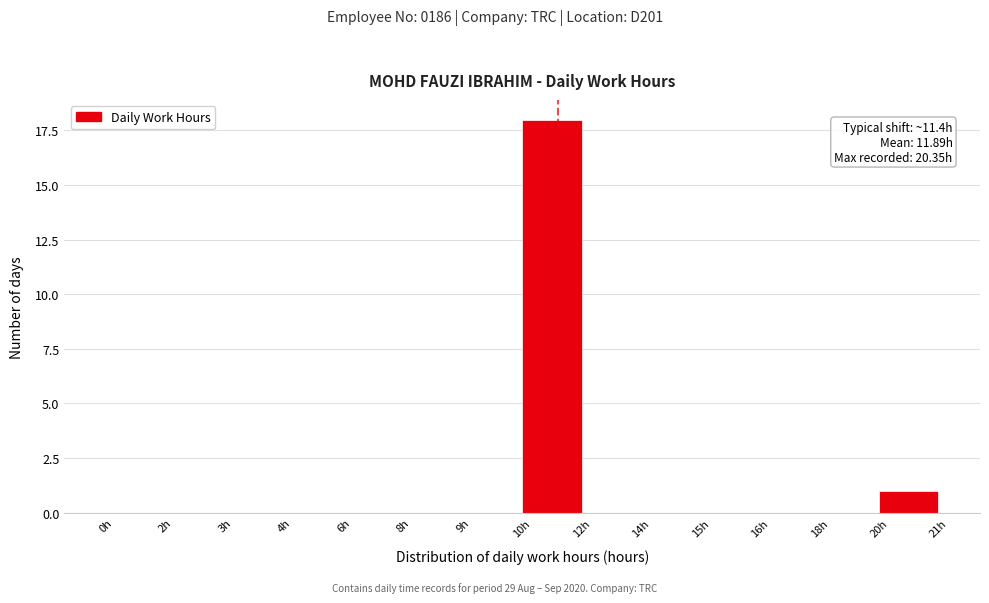

Reading left to right, what are all the values shown in this chart?

0h=0	2h=0	3h=0	4h=0	6h=0	8h=0	9h=0	10h=18	12h=0	14h=0	15h=0	16h=0	18h=0	20h=1